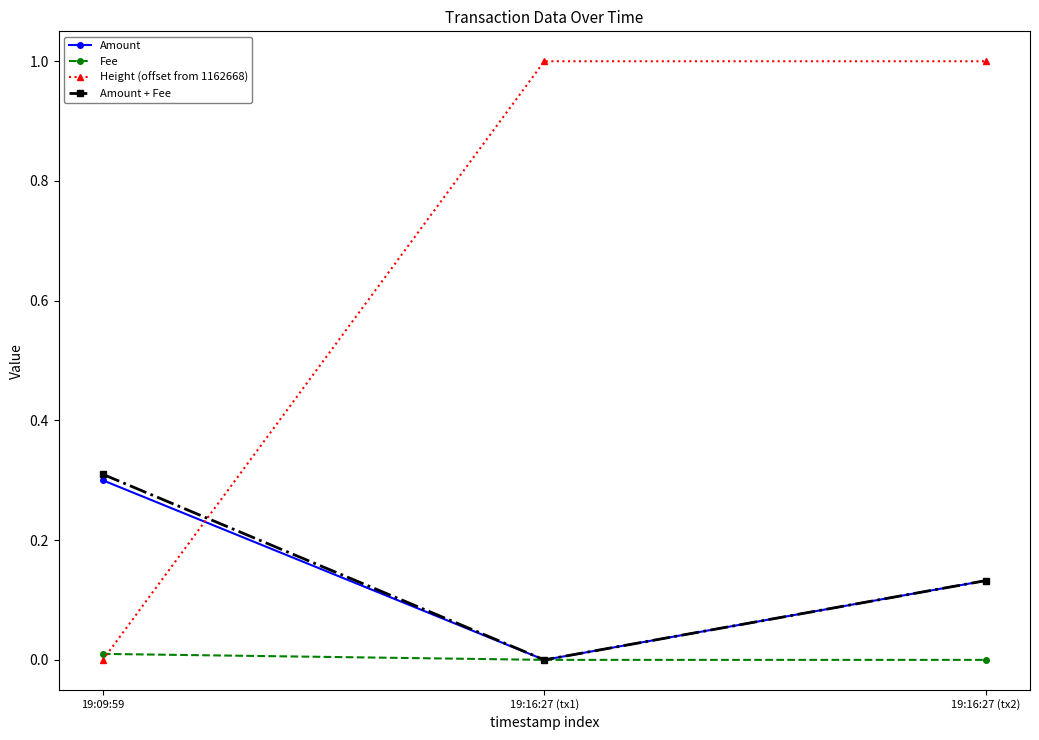

Is this an area chart (filled region under the line)?

No